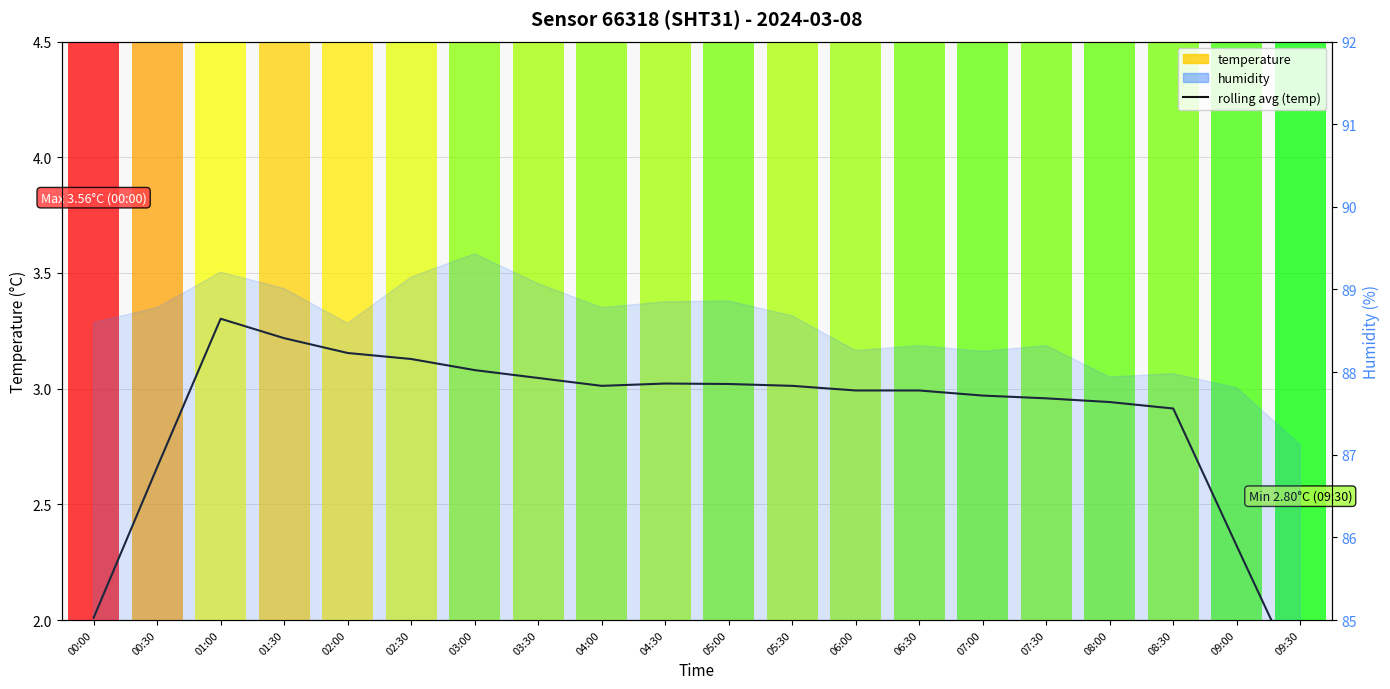

How many data points does each series have?

20